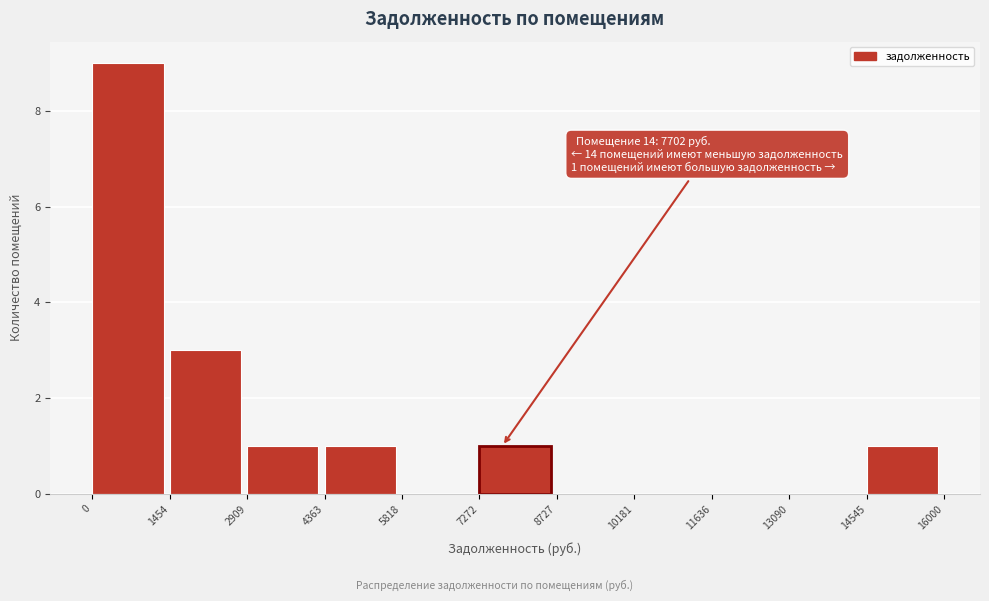

Which range on the x-axis has the tallest bar?

0 to 1454